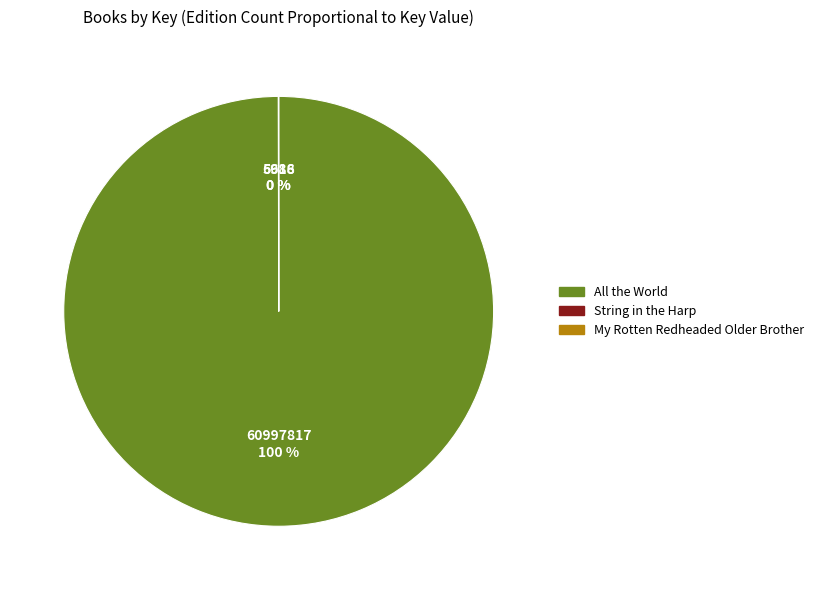

Which category accounts for the majority?

All the World